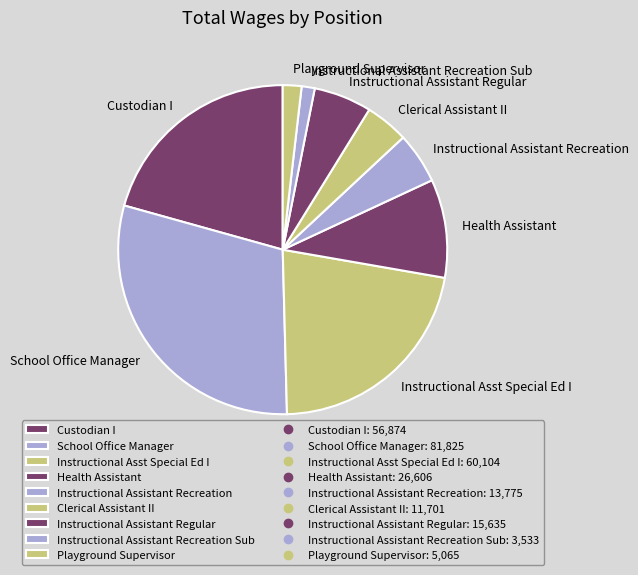

Between Instructional Assistant Regular and Custodian I, which is larger?

Custodian I